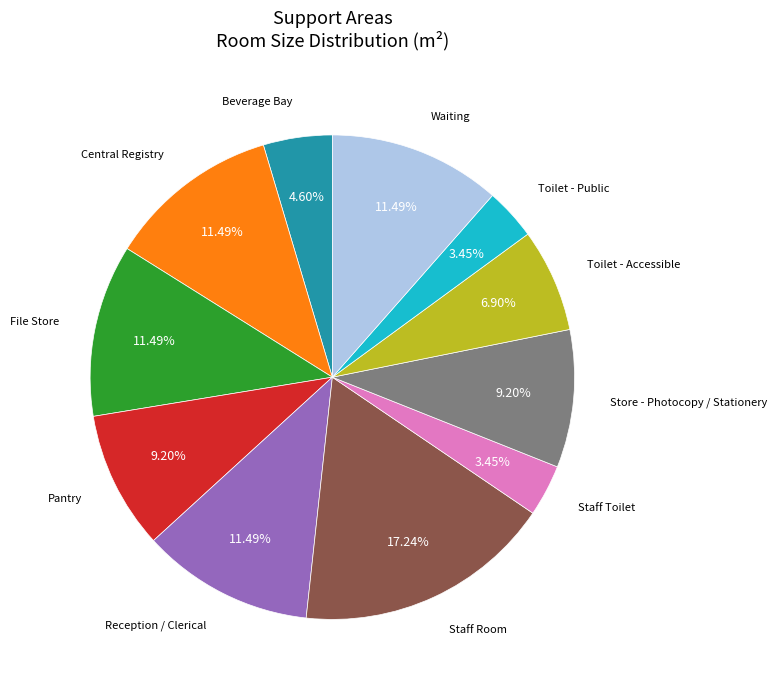

To the nearest percent, what is the average slice percentage?

9%